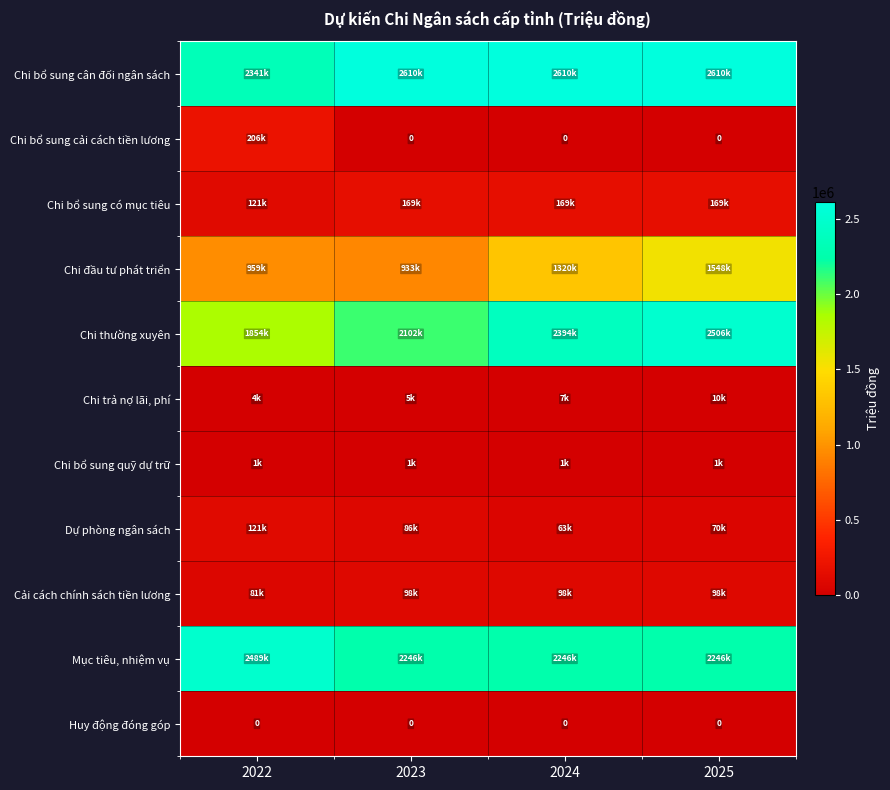

How many data points does each series have?

4